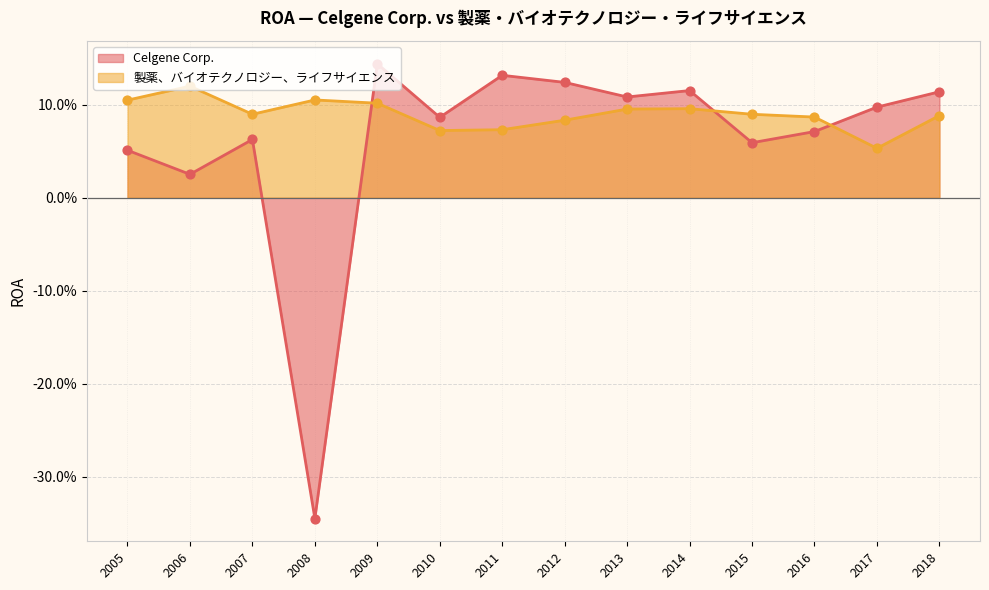

Which series has the largest total across all categories?

製薬、バイオテクノロジー、ライフサイエンス